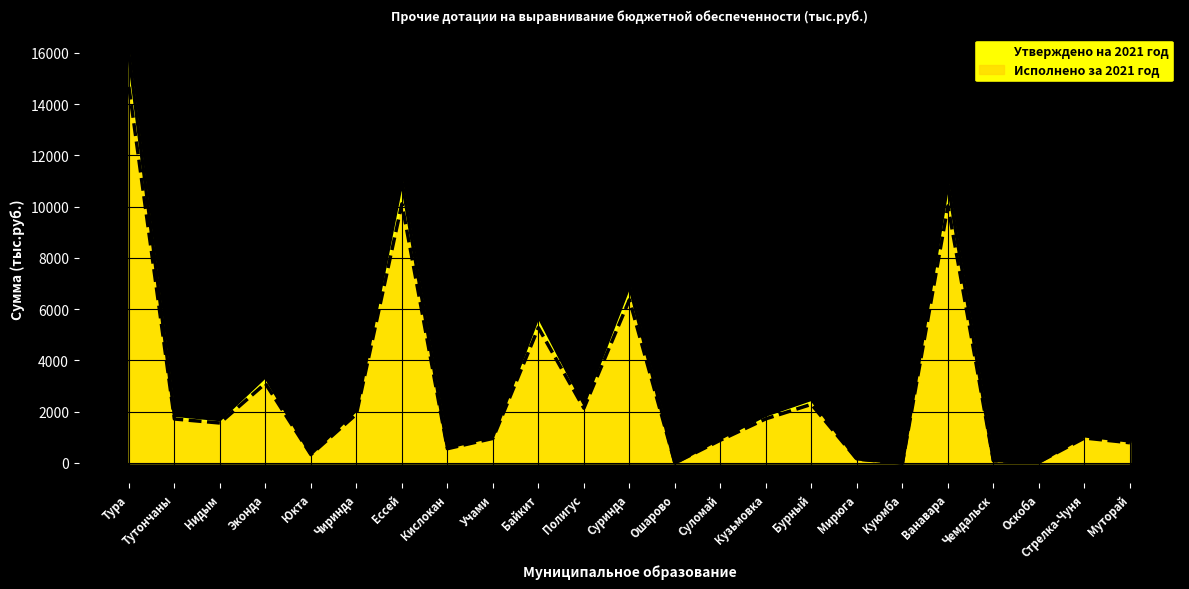

True or false: Исполнено за 2021 год has a value of 14429.0 at Ессей.

False